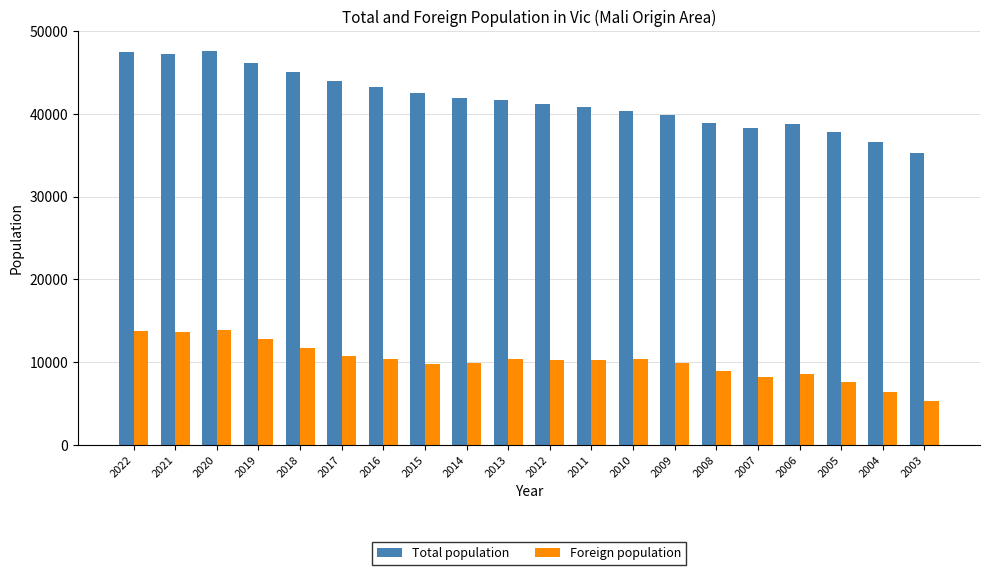

What is the difference between the maximum and second lowest values in the Total population series?

11059